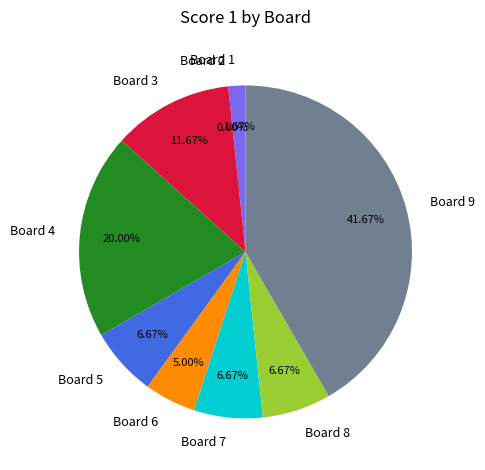

How many slices are in this pie chart?

9